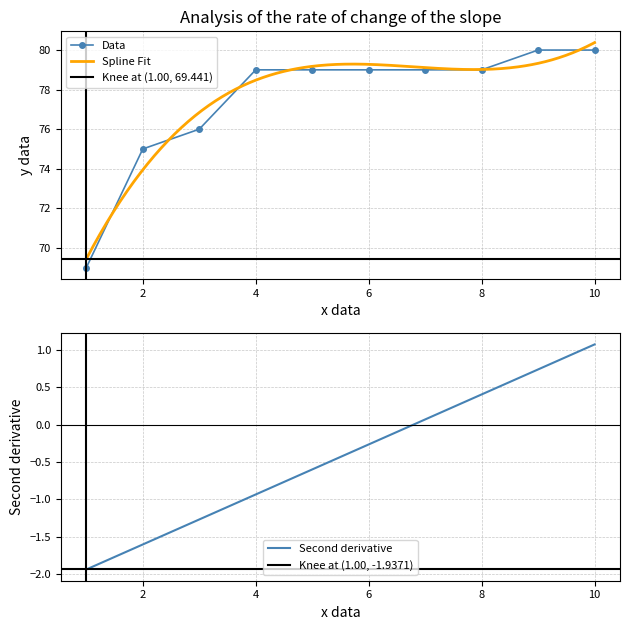

The value of Data at 8 is 114. True or false?

False